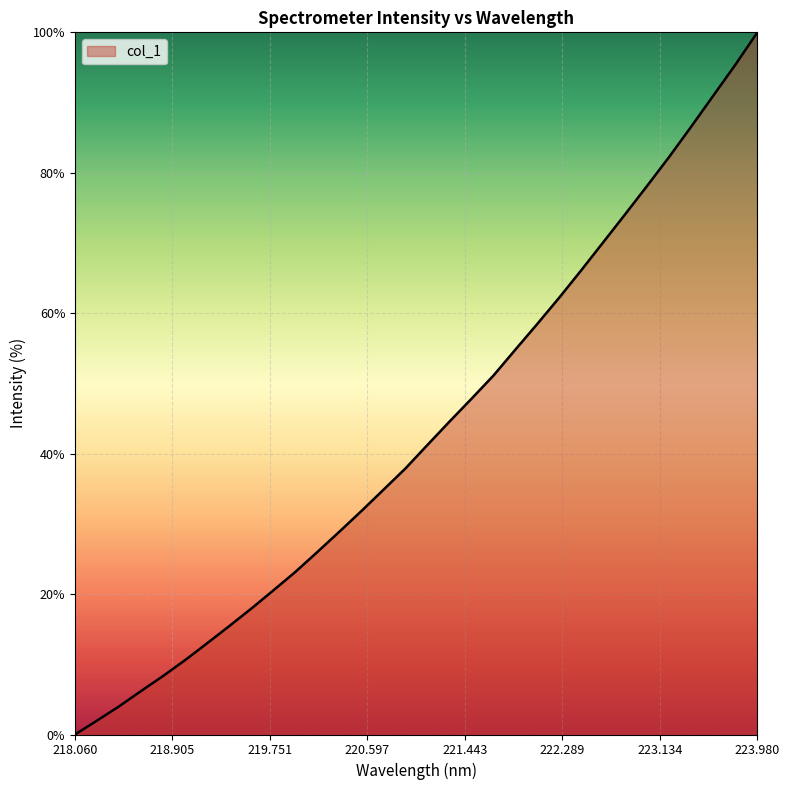

What is the greatest value displayed?

100.0